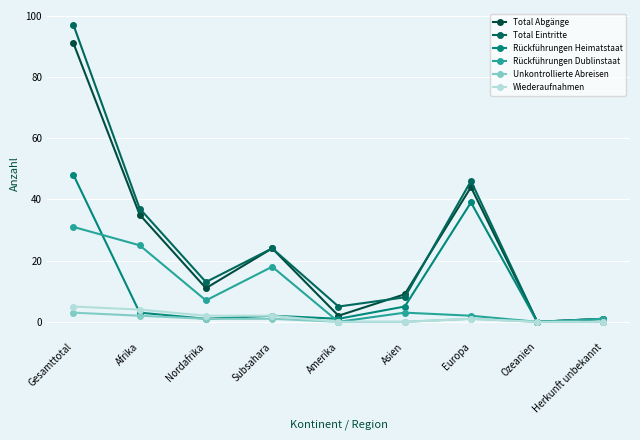

At which label does Rückführungen Dublinstaat first exceed 3?

Gesamttotal